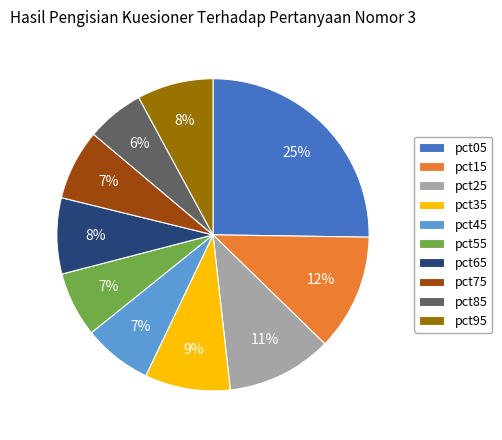

Is there a majority slice in this chart?

No